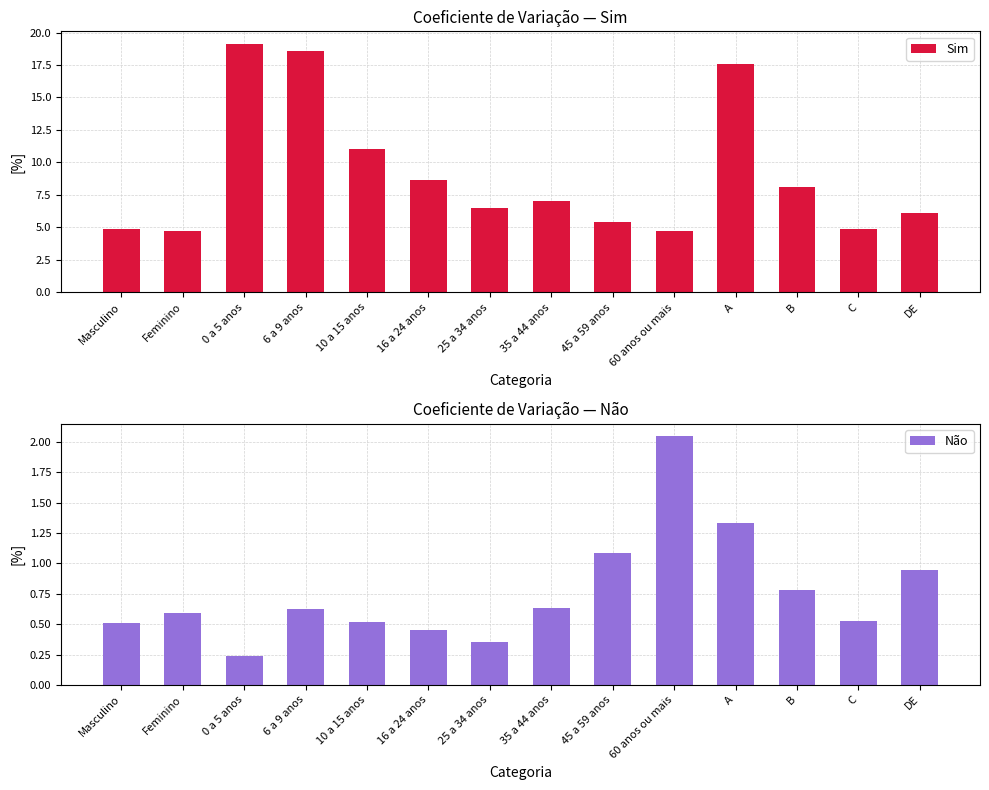

Where is Sim nearest to the value 11?

10 a 15 anos